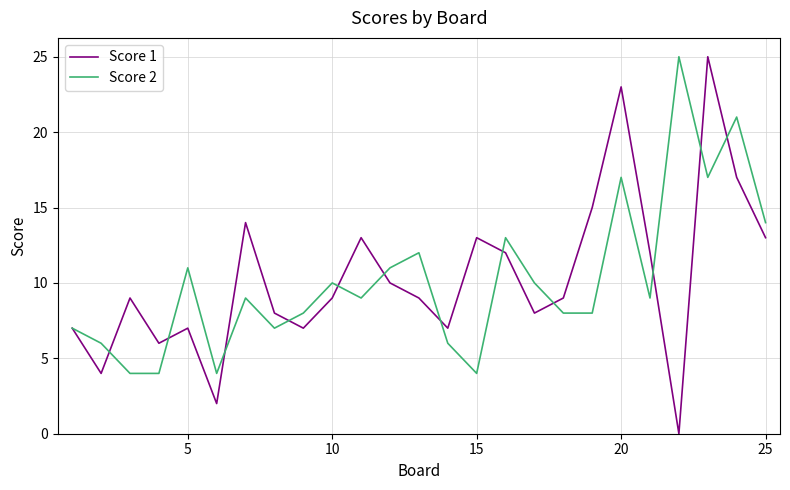

How many interior local peaks does the Score 2 series have?

8